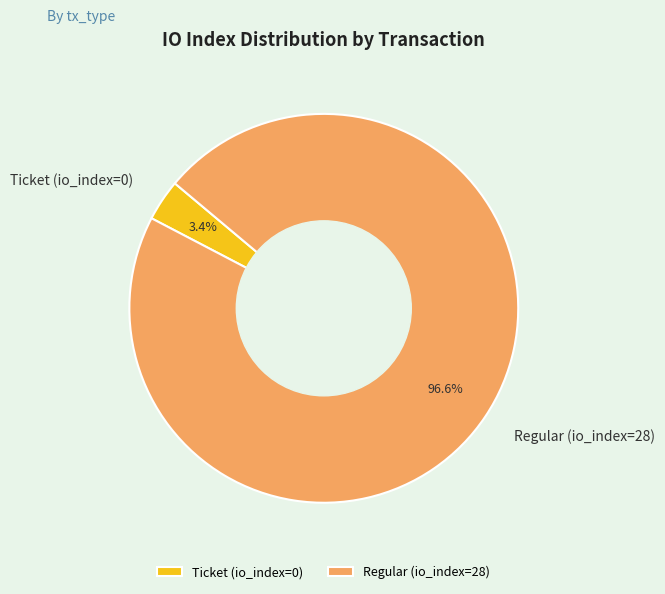

Do Ticket (io_index=0) and Regular (io_index=28) together represent more than half of the pie?

Yes